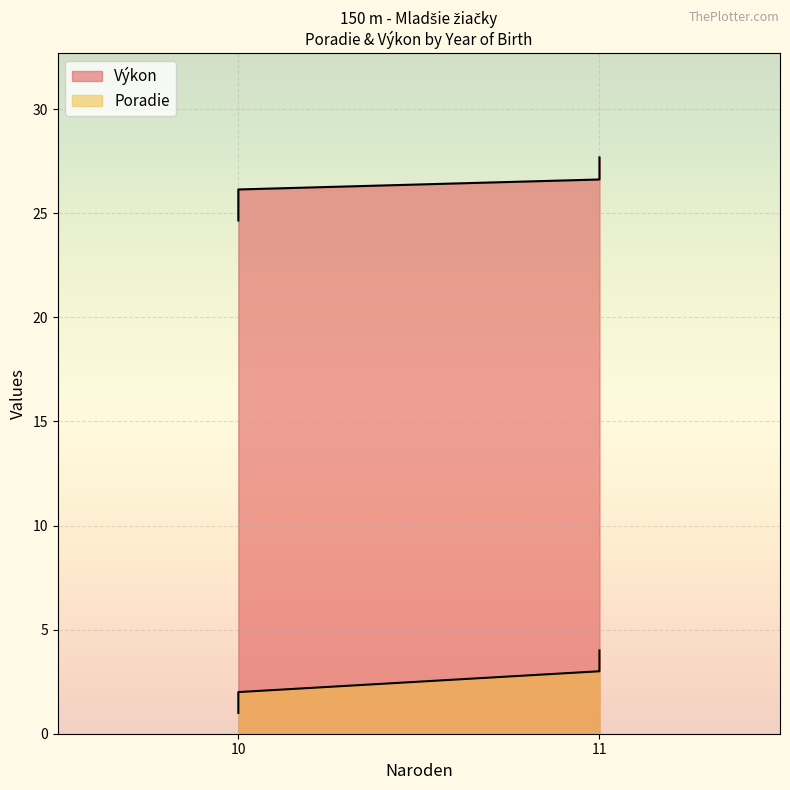

True or false: Výkon has a value of 24.6 at 10.

True